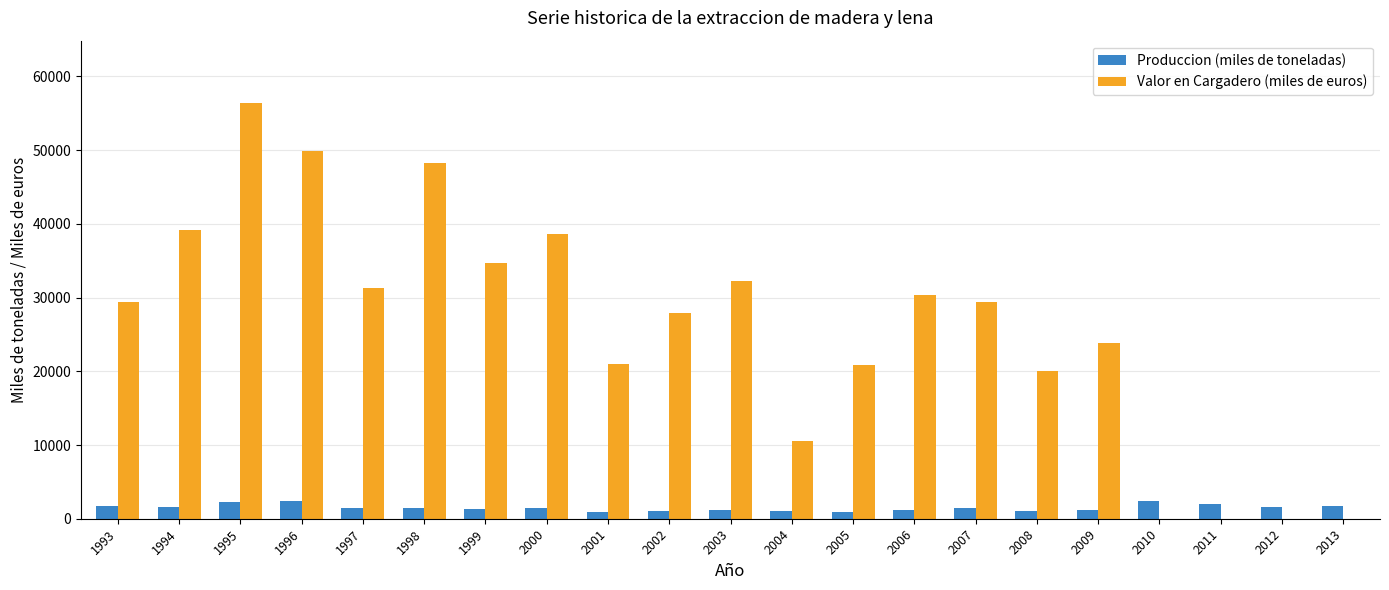

What is the maximum value shown in the chart?

56388.0